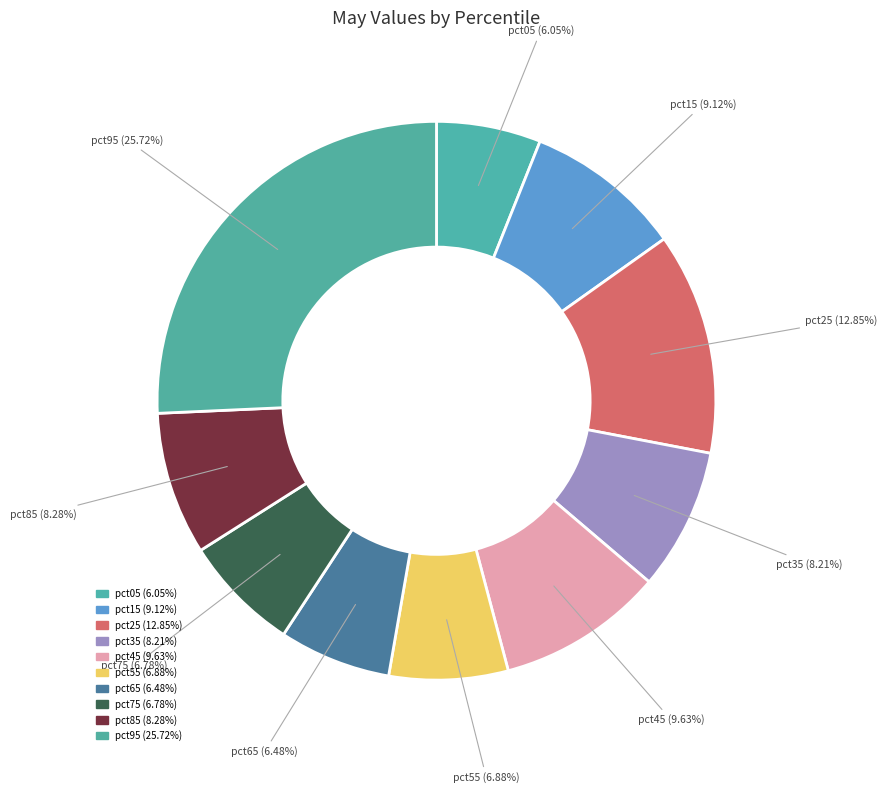

To the nearest percent, what percentage of the pie is pct55?

7%